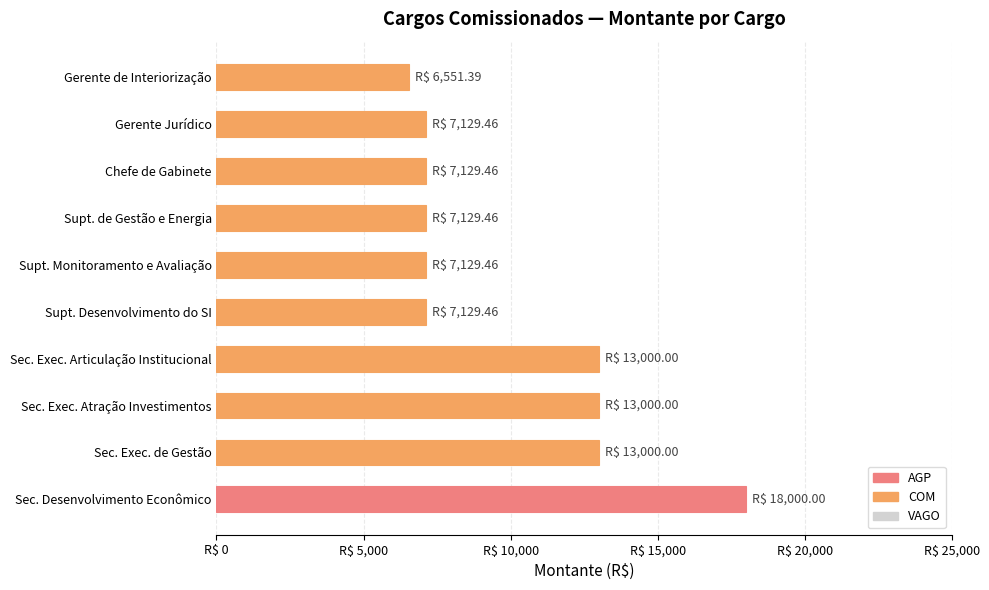

Does the chart contain any negative values?

No